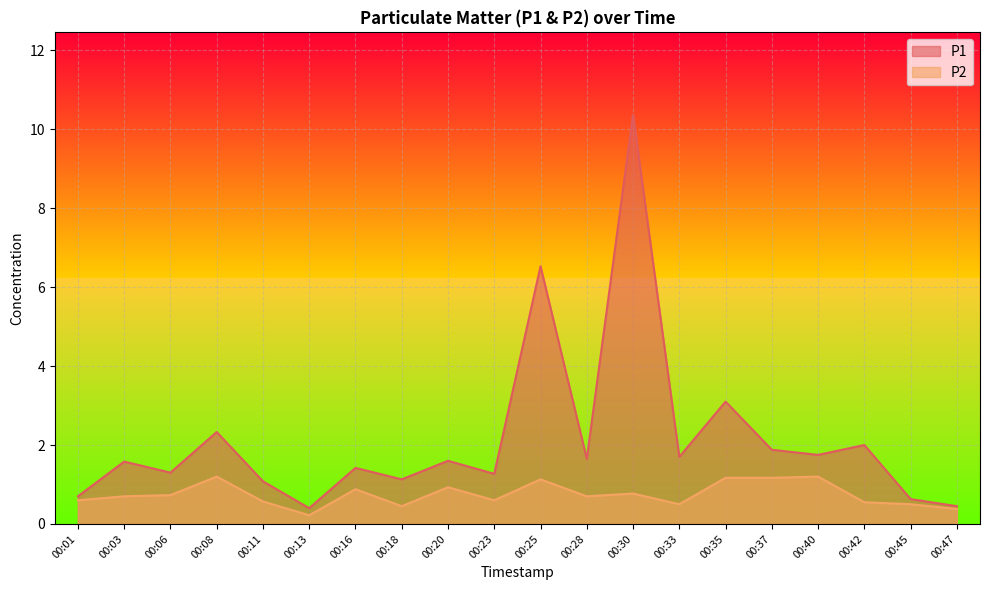

What is the average value of the P2 series?

0.7